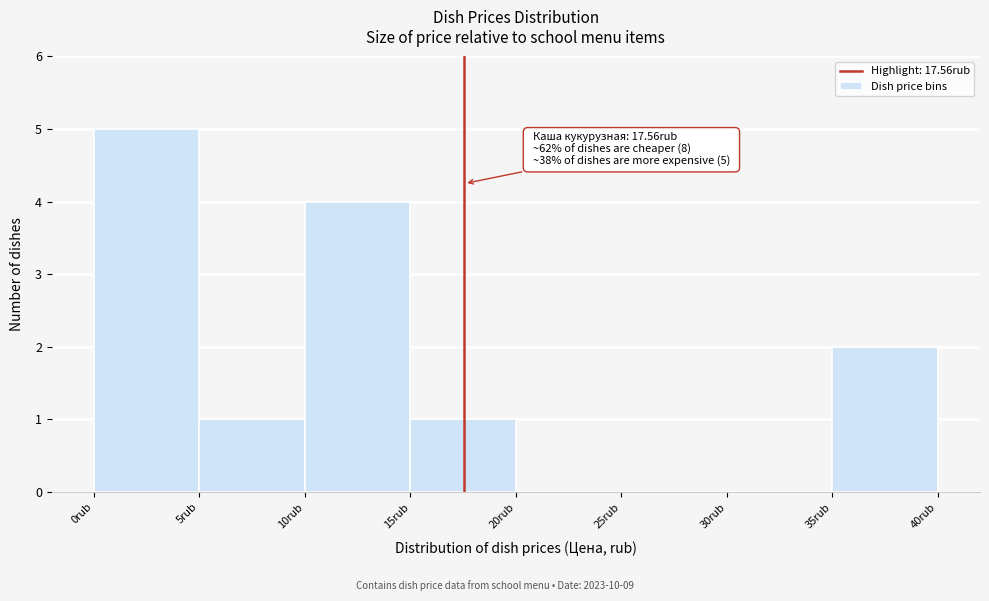

Which range on the x-axis has the tallest bar?

0 to 5